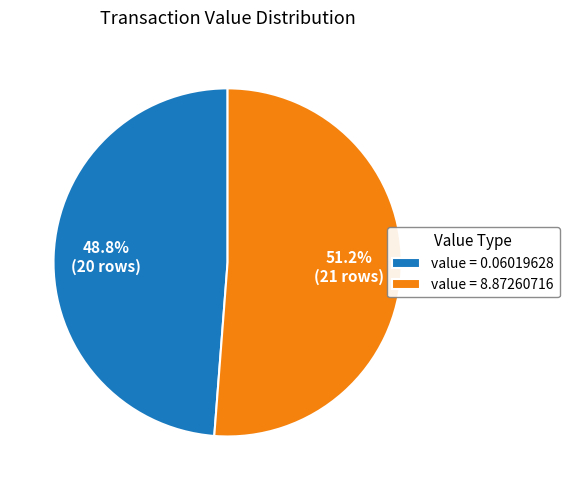

Does value = 8.87260716 account for over 50% of the chart?

Yes